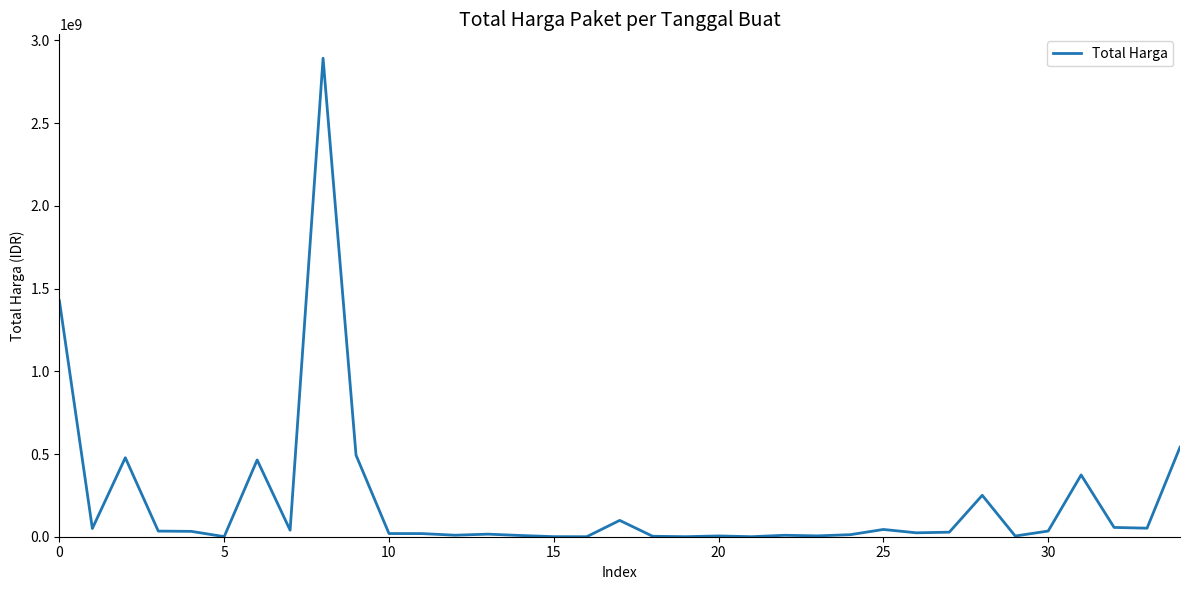

How many values are below 27412000?

17